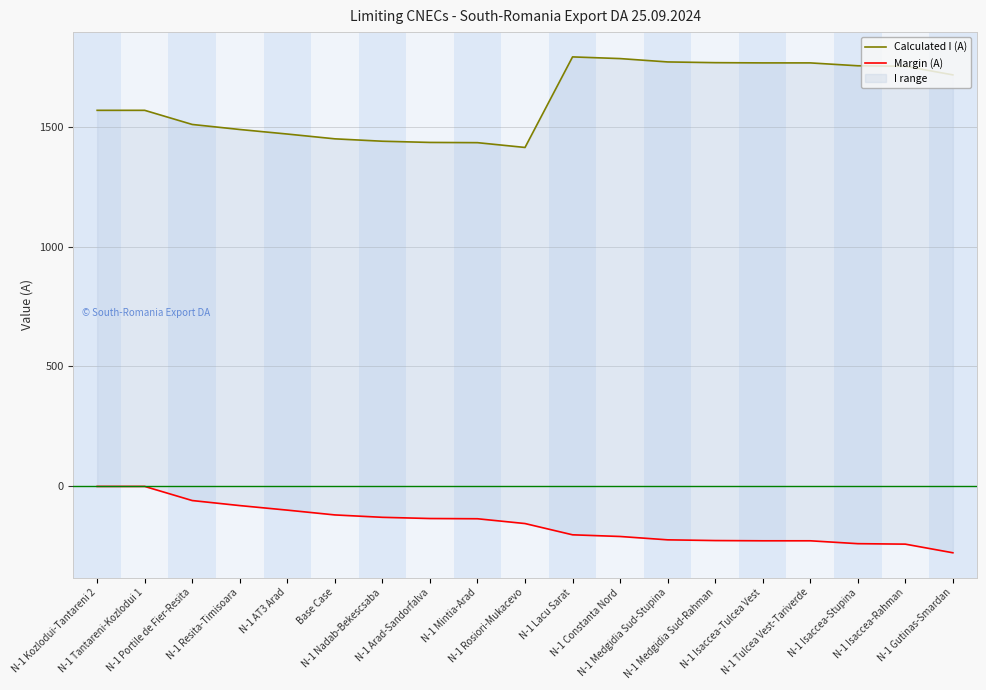

True or false: Margin (A) and Calculated I (A) intersect in this chart.

False